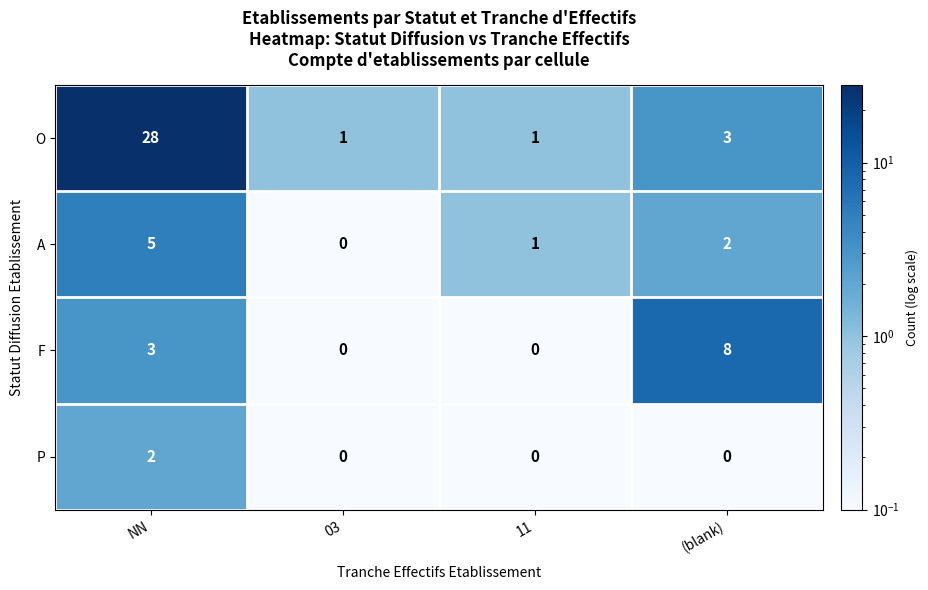

List the series in order of their peak value, highest first.

O, F, A, P